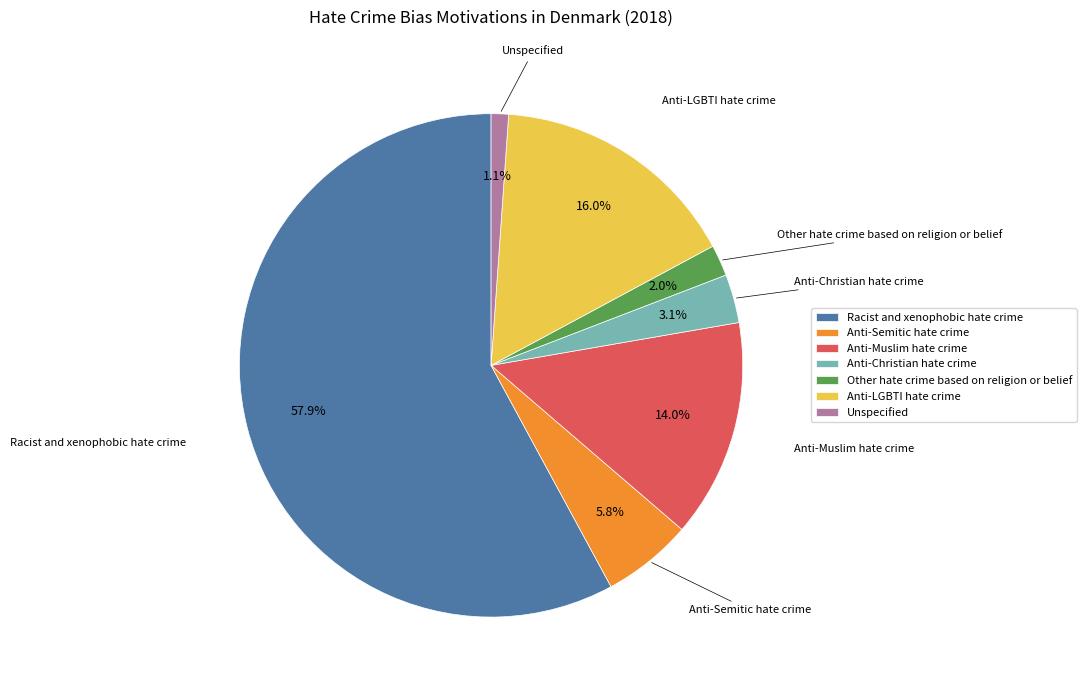

The Anti-Semitic hate crime slice represents 15% of the pie. True or false?

False